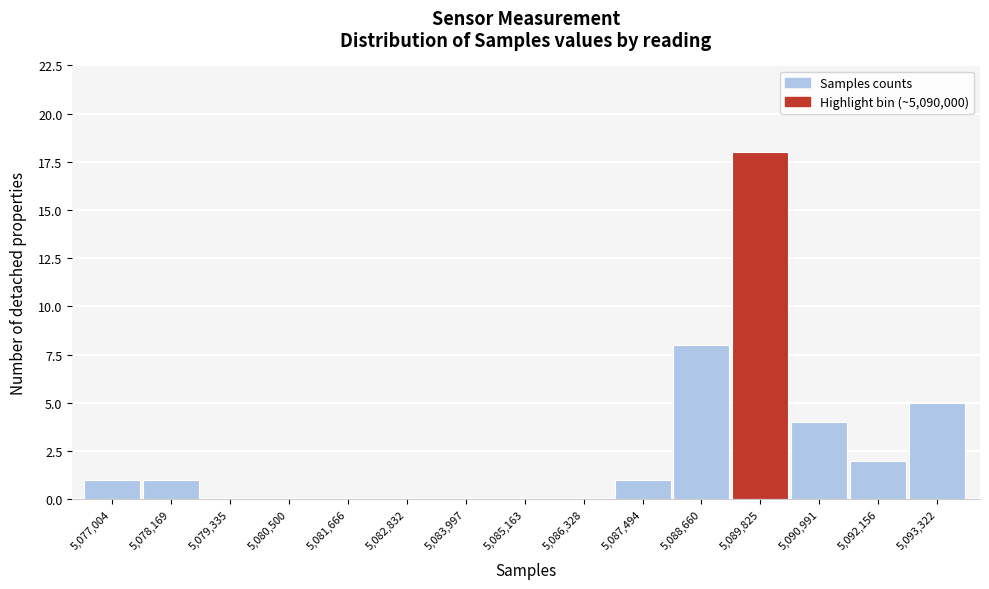

Reading left to right, what are all the values shown in this chart?

5,077,004=1	5,078,169=1	5,079,335=0	5,080,500=0	5,081,666=0	5,082,832=0	5,083,997=0	5,085,163=0	5,086,328=0	5,087,494=1	5,088,660=8	5,089,825=18	5,090,991=4	5,092,156=2	5,093,322=5